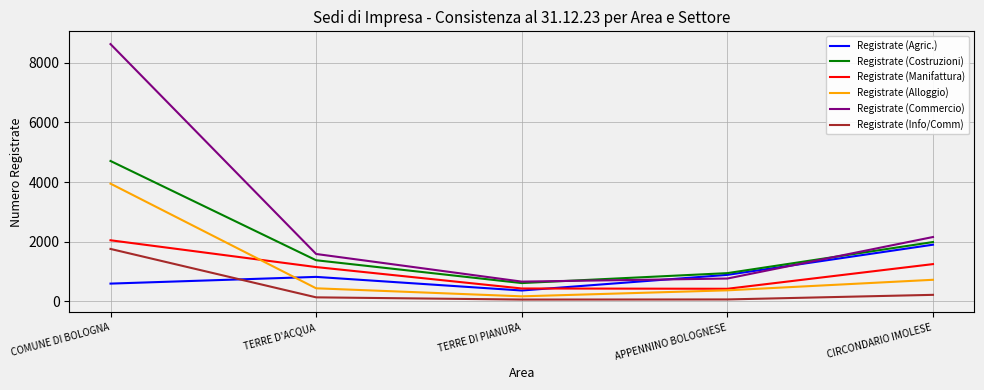

The value of Registrate (Commercio) at CIRCONDARIO IMOLESE is 2159. True or false?

True